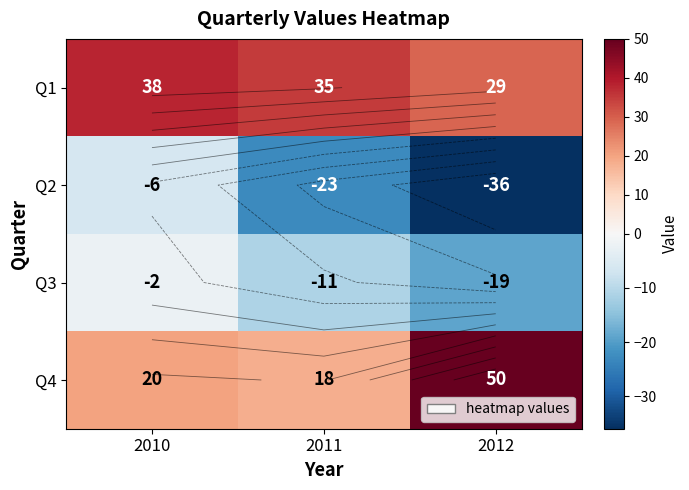

What is the minimum value shown in the chart?

-36